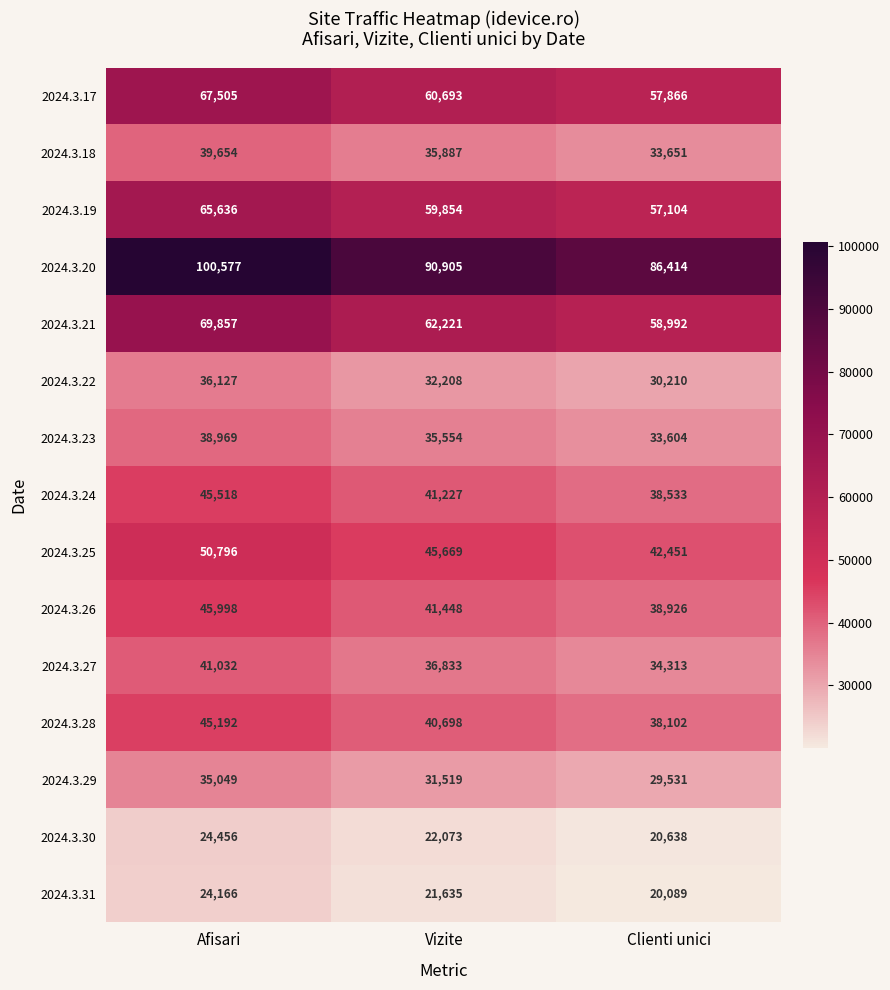

Is it true that 2024.3.24 equals 38533 at Clienti unici?

True